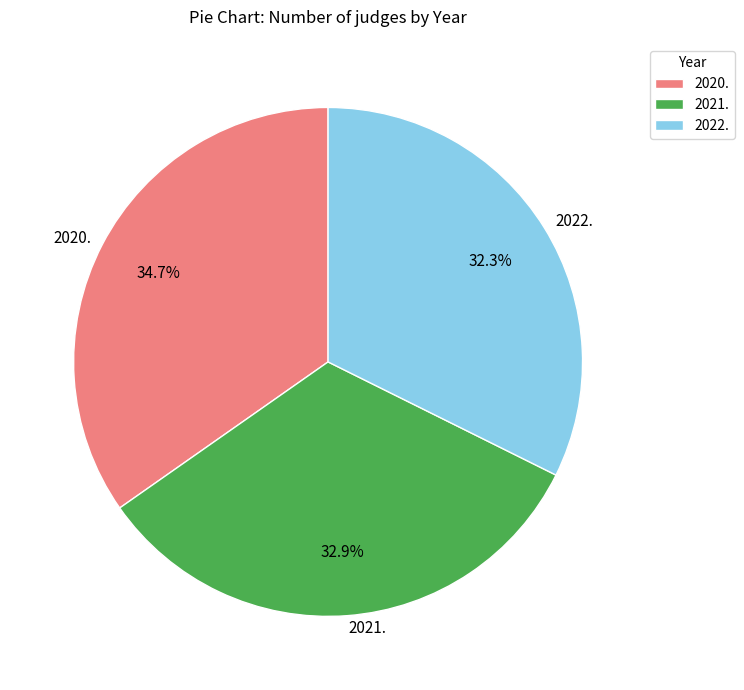

Is there any slice that represents more than half of the pie?

No